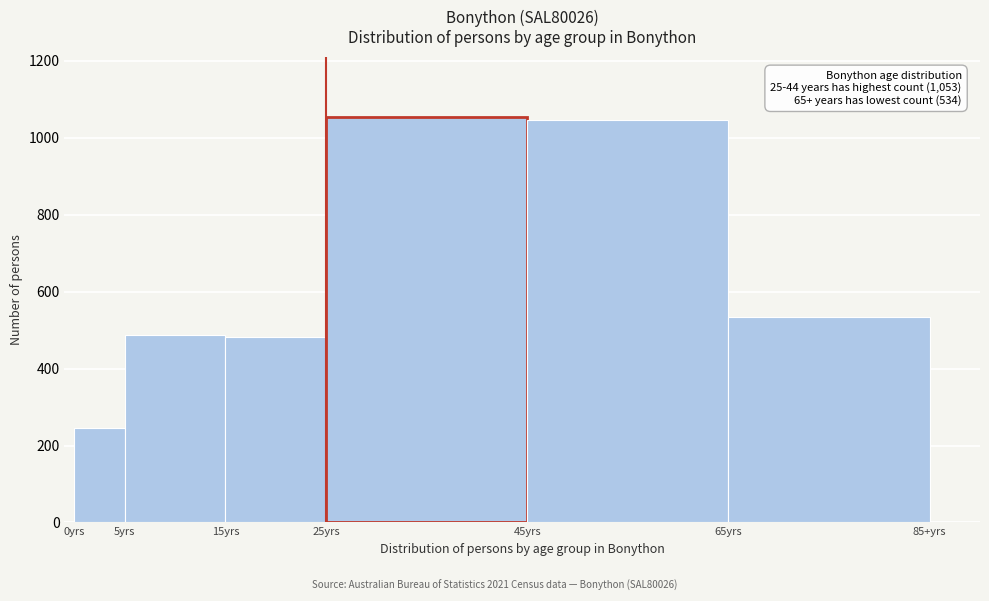

Reading left to right, extract all data points from this chart.

245	488	482	1053	1046	534